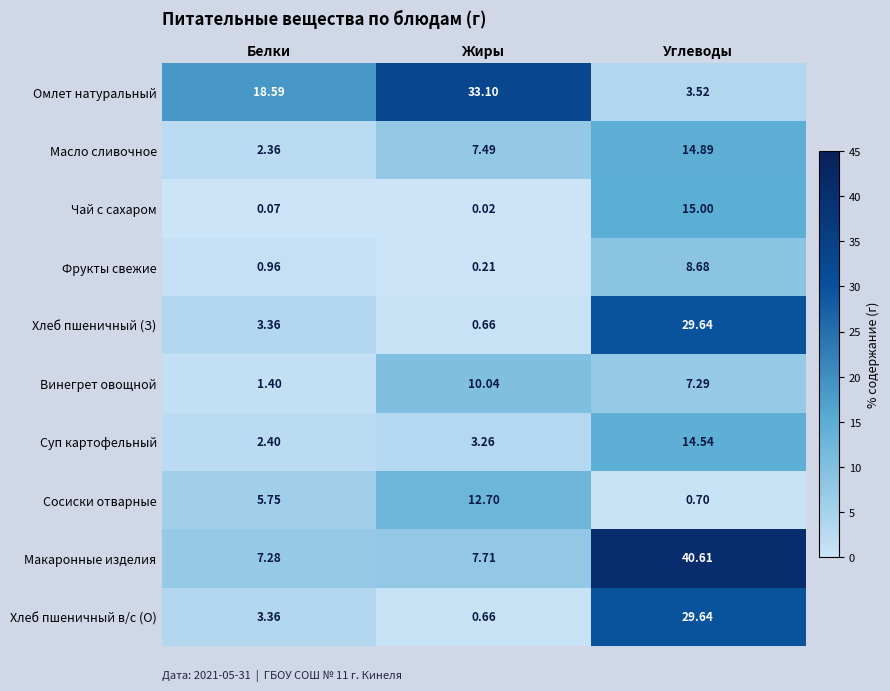

At which label is Макаронные изделия closest to 23?

Жиры